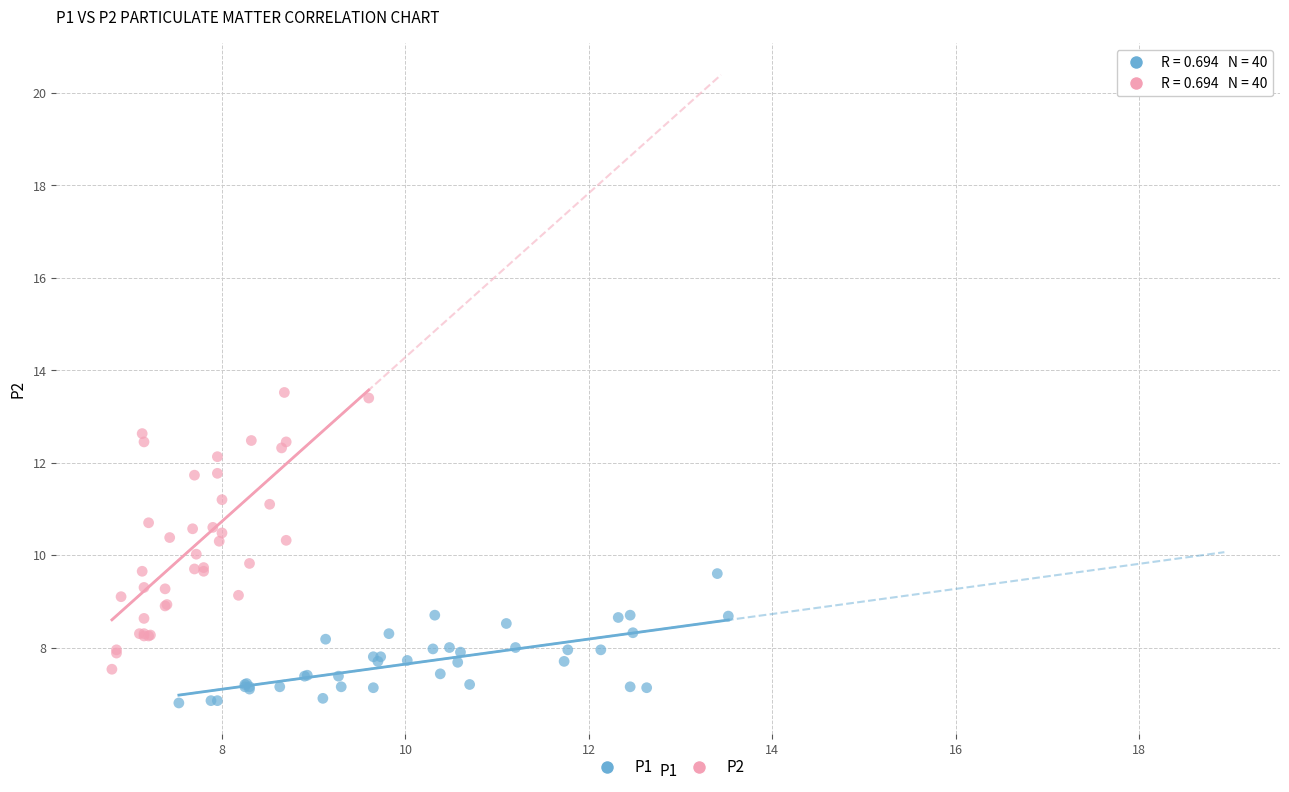

Which series has the widest spread of Y values?

P2